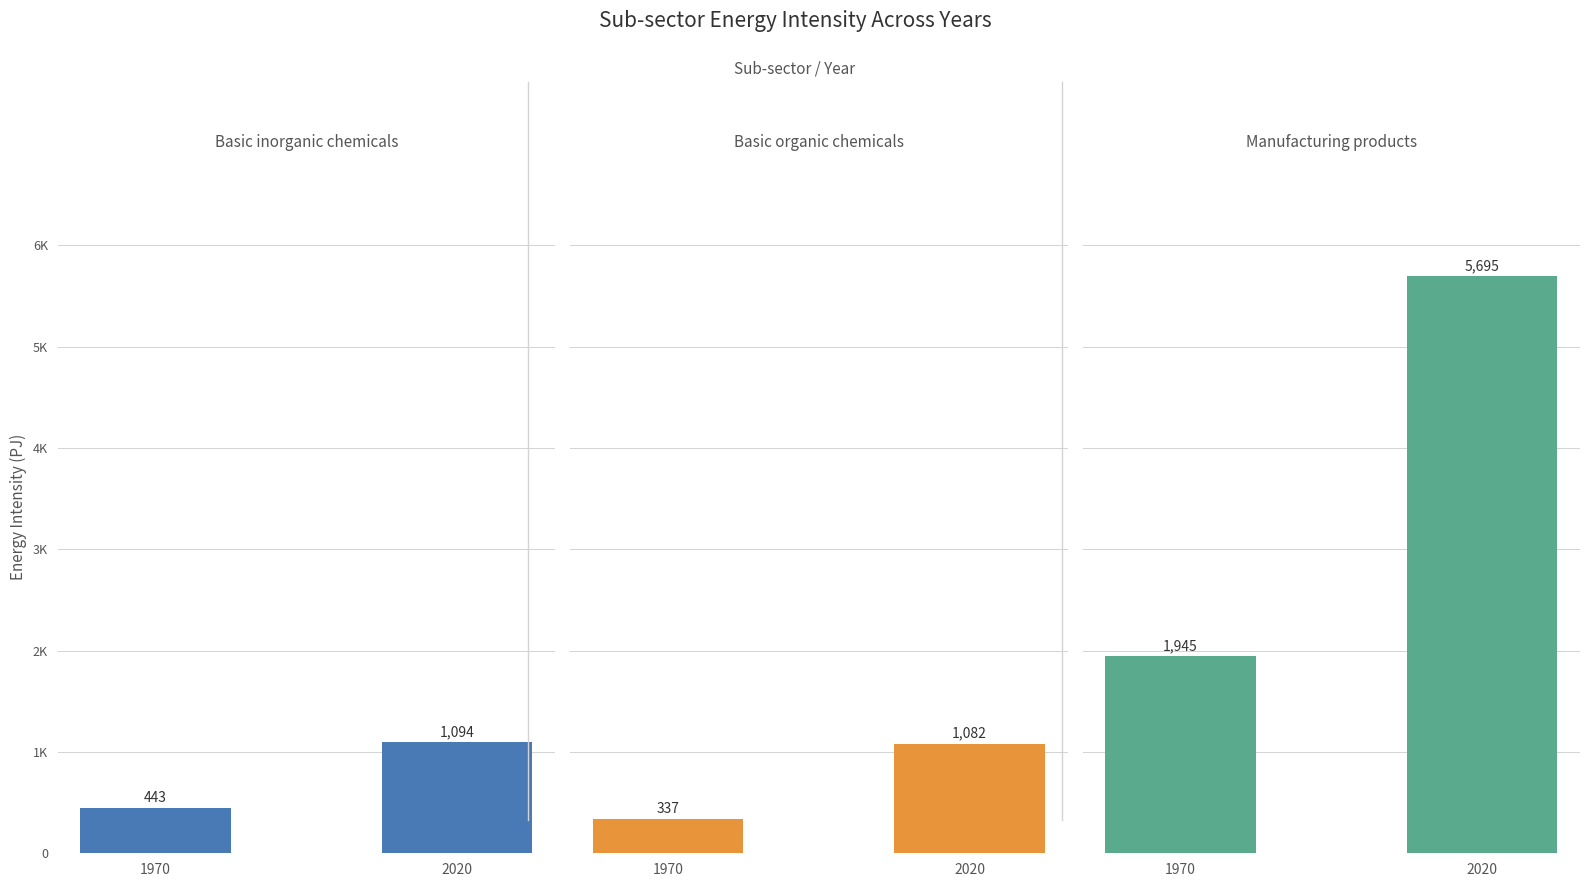

Count the Basic organic chemicals values in the range 337 to 1082.

2